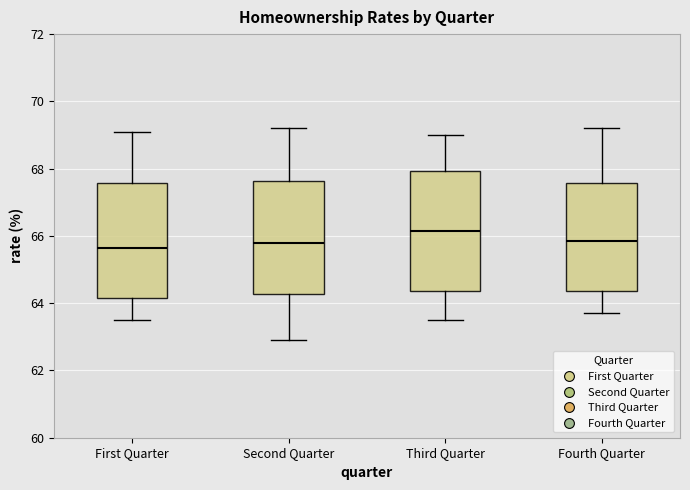

Where does the upper whisker of the box for First Quarter end on the y-axis? The values are not printed on the chart, so give them approximately, as read against the axis.

69.2